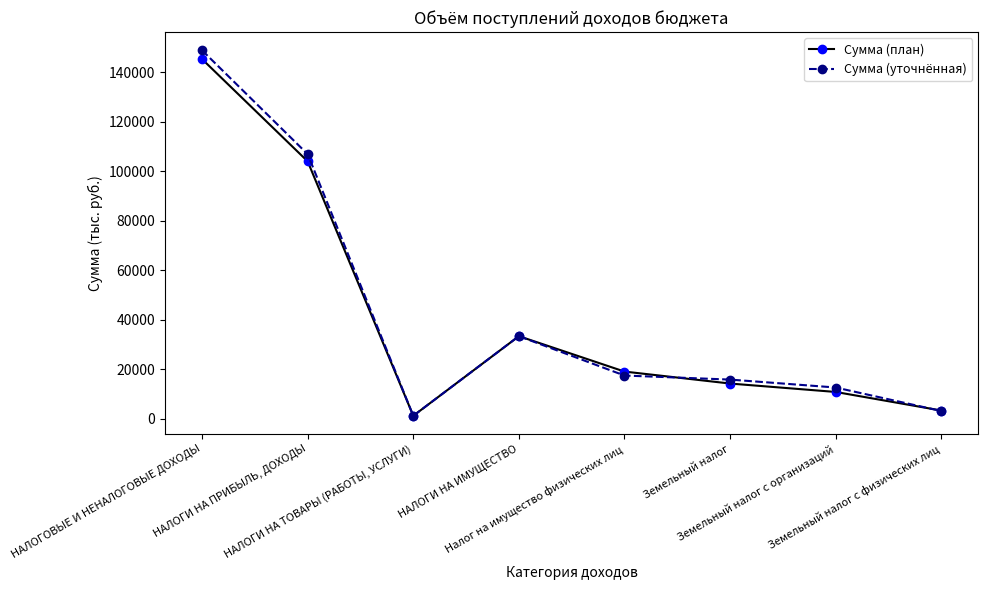

At which category is the sum across all series the highest?

НАЛОГОВЫЕ И НЕНАЛОГОВЫЕ ДОХОДЫ